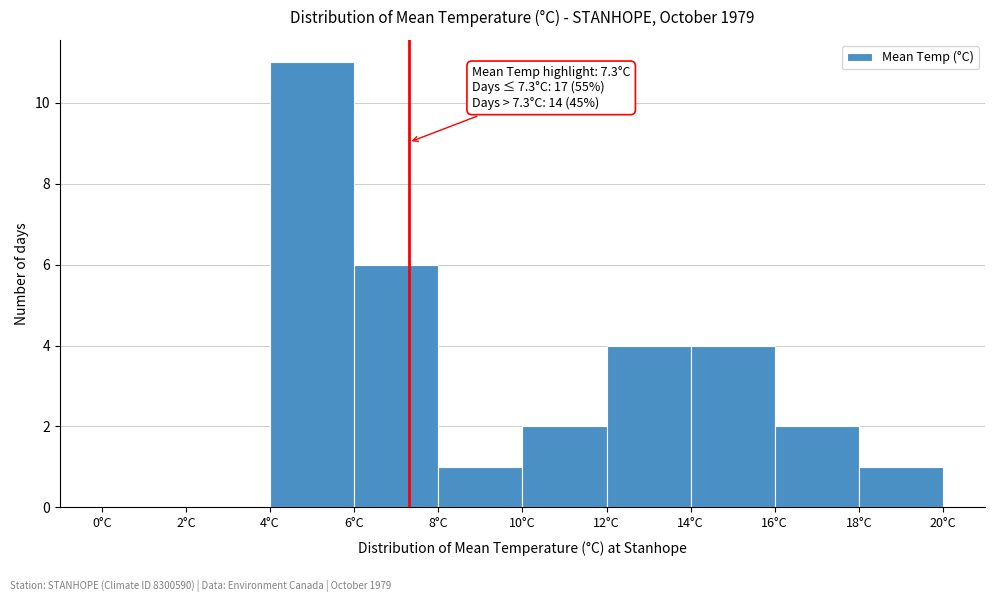

Which range on the x-axis has the tallest bar?

4 to 6